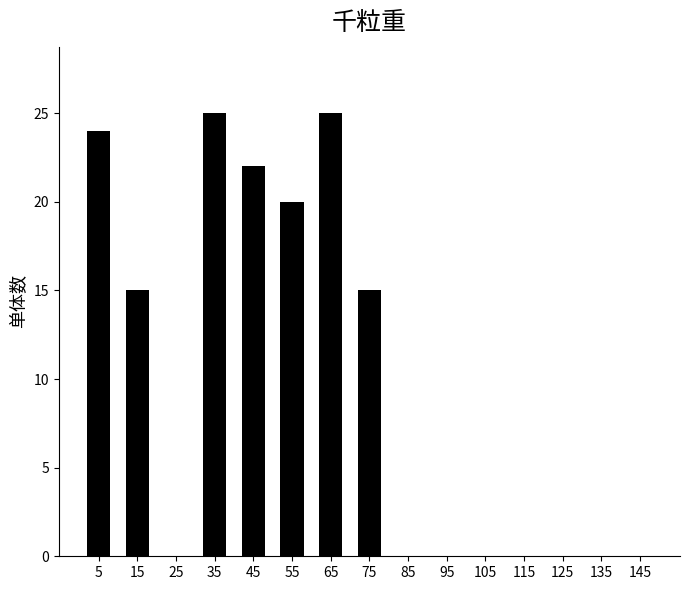

Reading right to left, list all the values displayed in this chart.

145=0	135=0	125=0	115=0	105=0	95=0	85=0	75=15	65=25	55=20	45=22	35=25	25=0	15=15	5=24